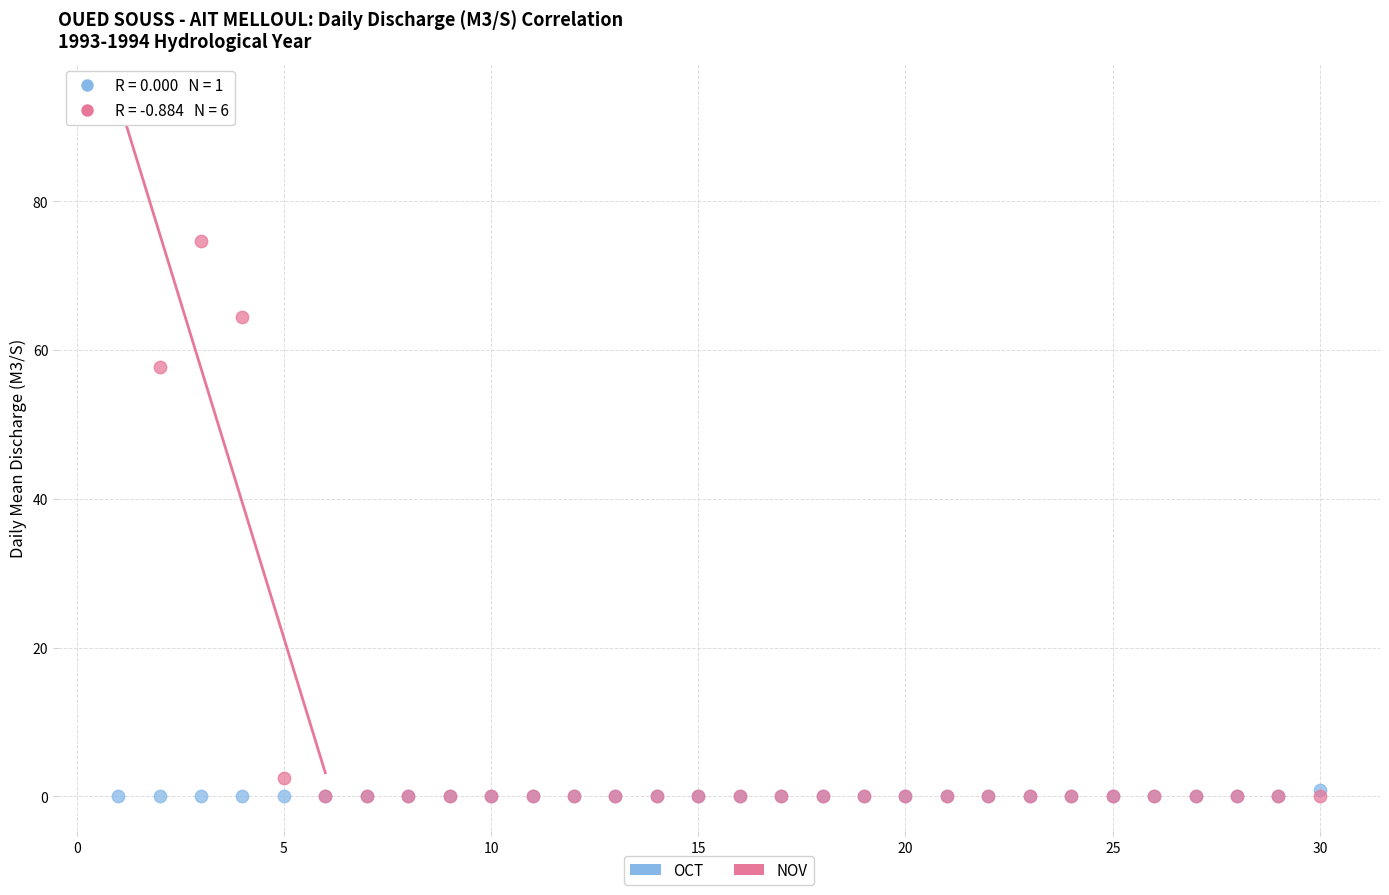

Across all series, what Y value is closest to 45?

57.7